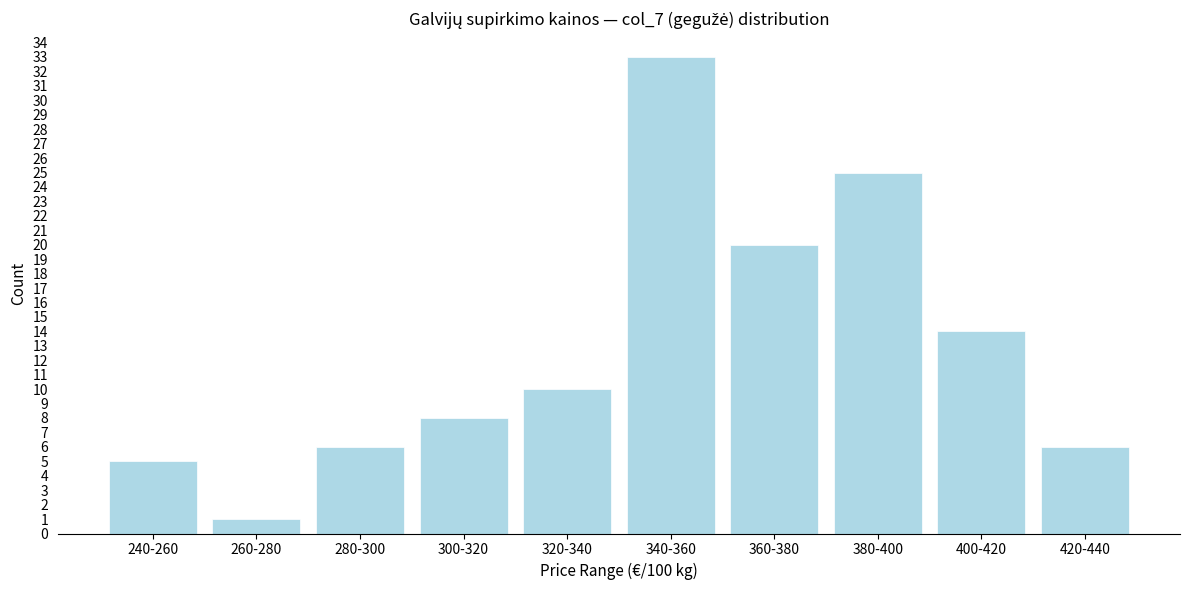

Reading left to right, what are all the values shown in this chart?

240-260=5	260-280=1	280-300=6	300-320=8	320-340=10	340-360=33	360-380=20	380-400=25	400-420=14	420-440=6